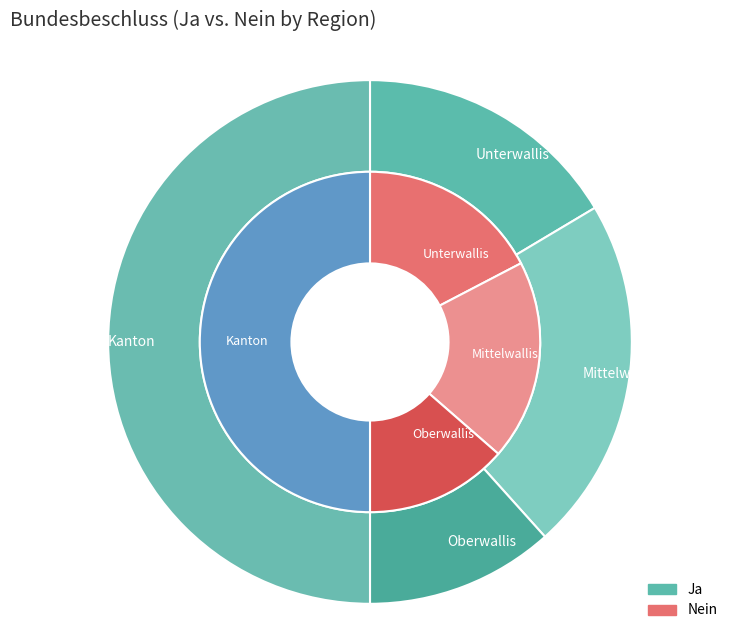

Is there a majority slice in this chart?

No